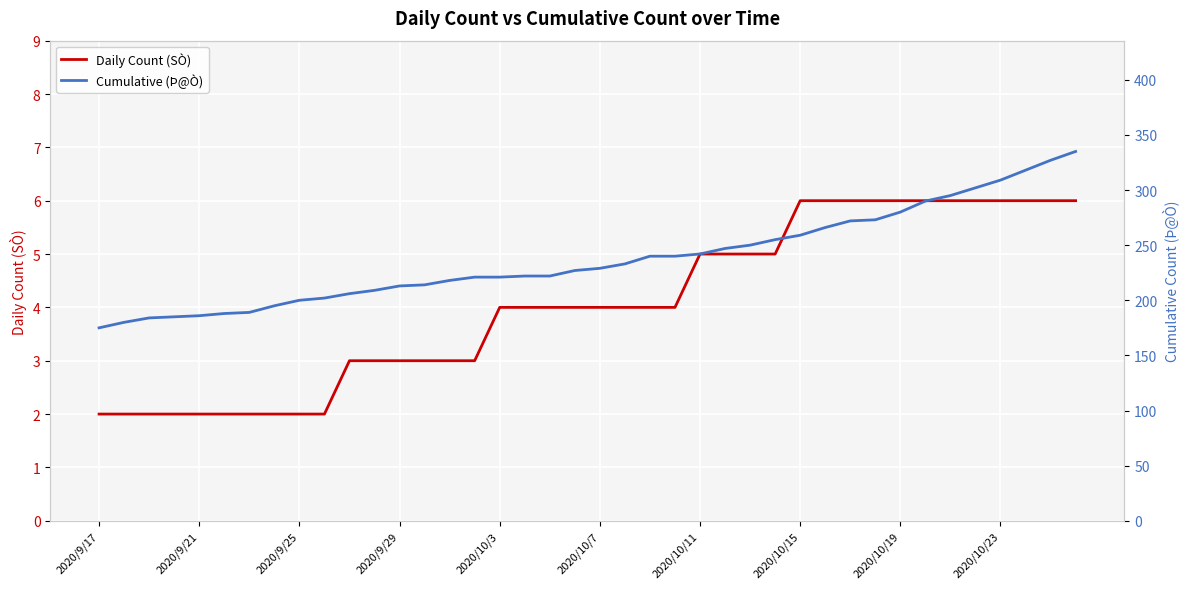

True or false: Daily Count (SÒ) and Cumulative (Þ@Ò) intersect in this chart.

False